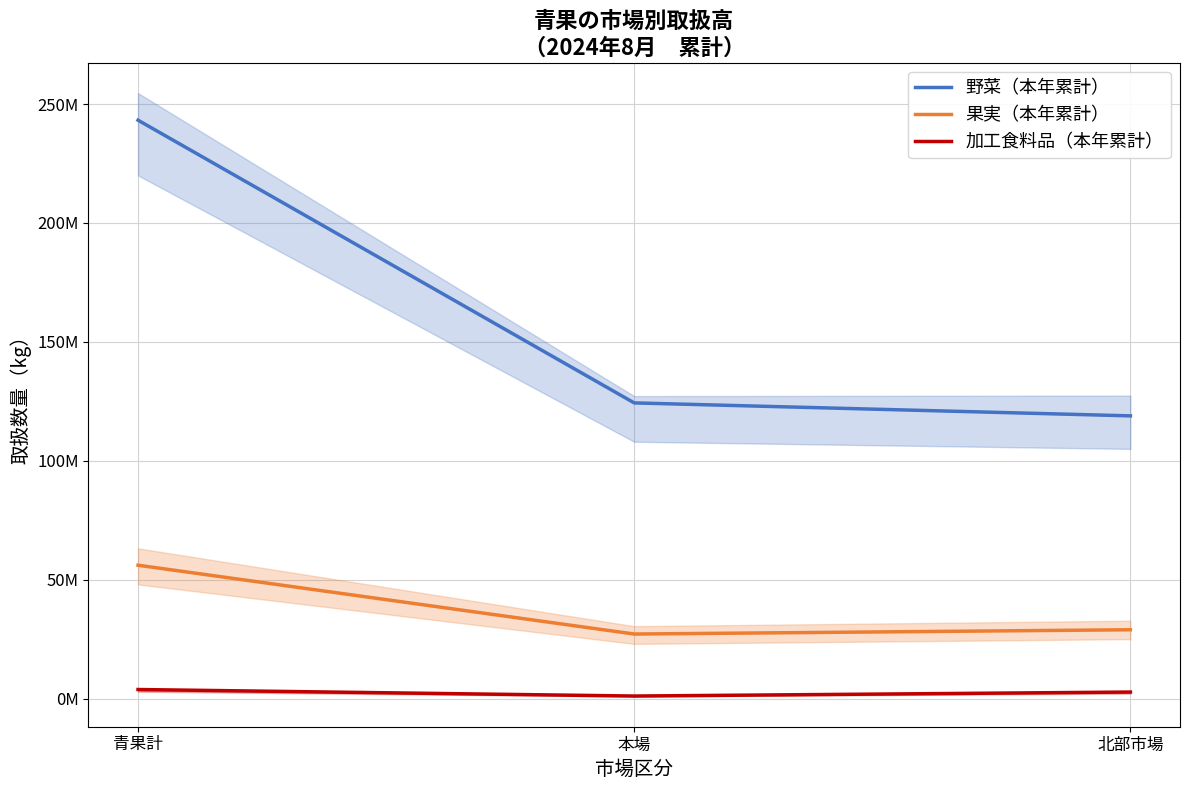

Read the 加工食料品（本年累計） value at 青果計.

3809395